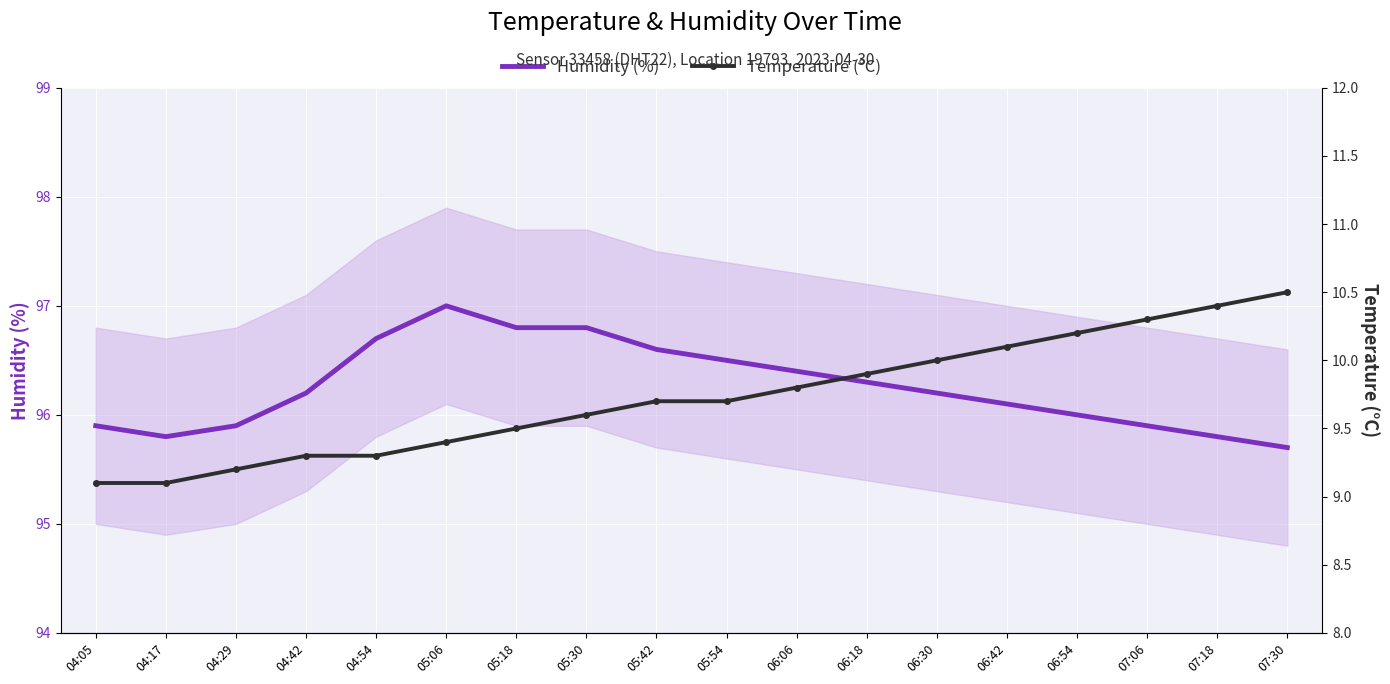

What is the value of the Humidity (%) point at the 18th from the left?

95.7